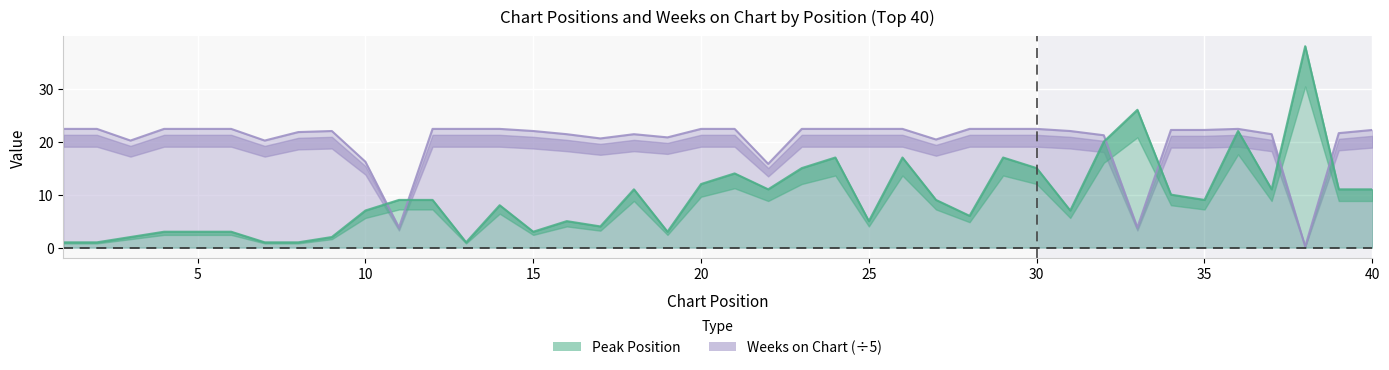

True or false: Weeks on Chart has more than 1 interior local peaks.

True